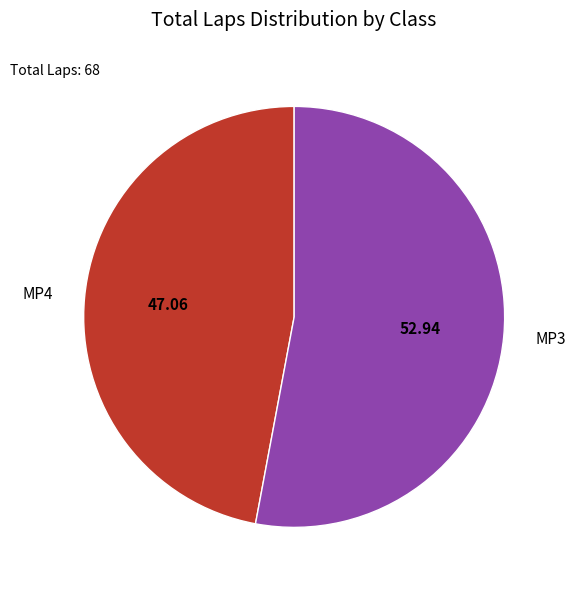

Approximately how many times larger is the value at MP3 compared to MP4?

1.1